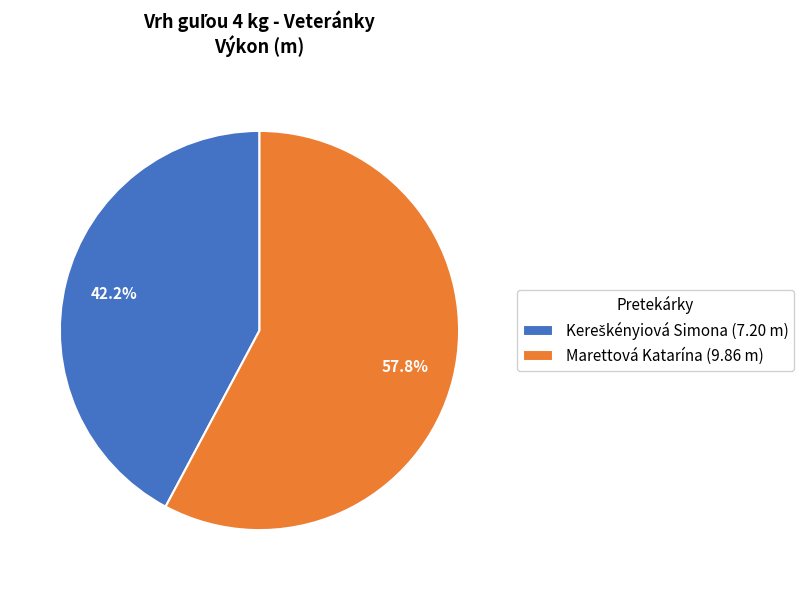

What percentage is NOT represented by Marettová Katarína (9.86 m)?

42.2%